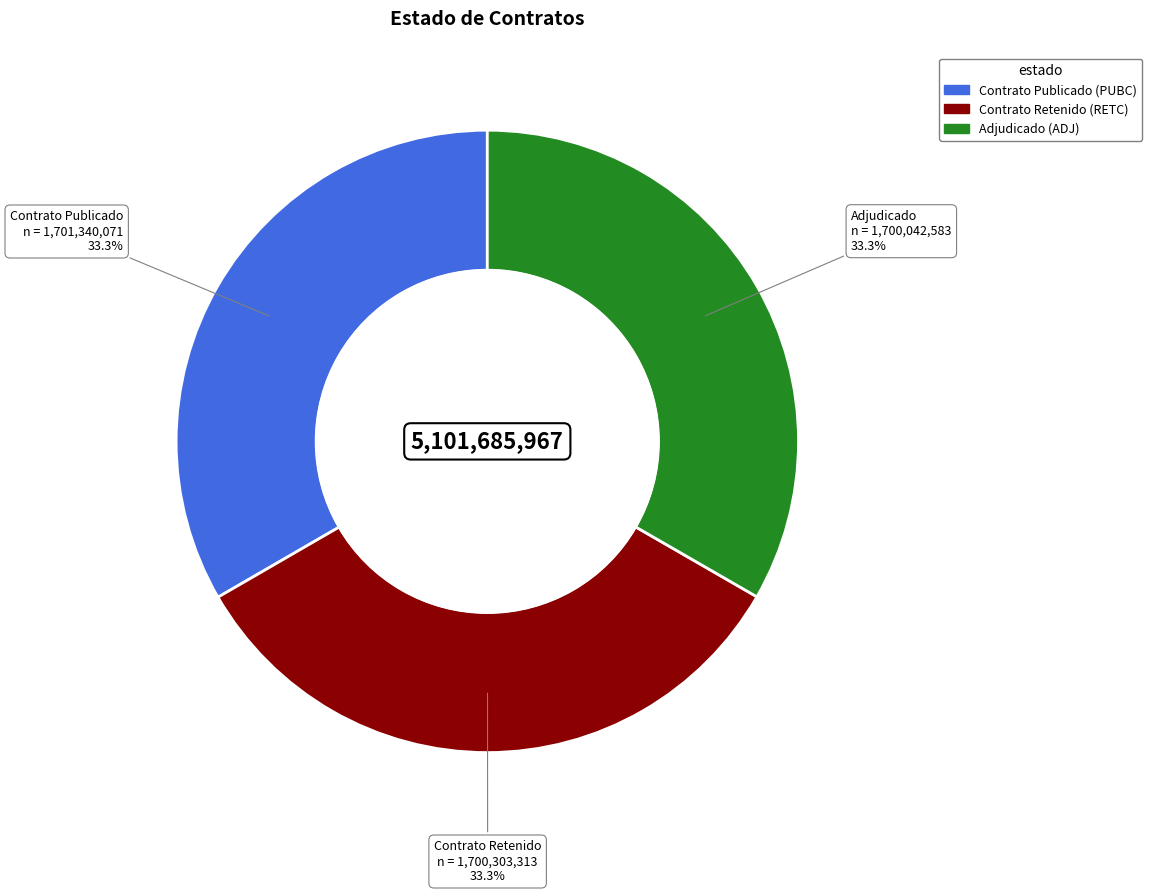

Does any single category account for the majority?

No